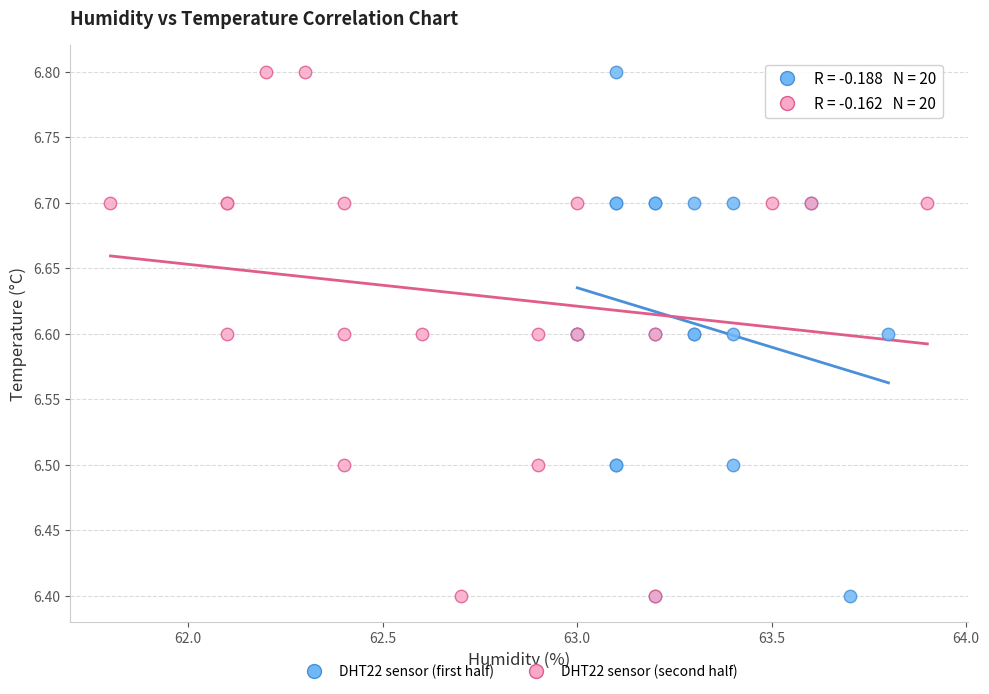

What are all the series names shown in the legend?

DHT22 sensor (first half), DHT22 sensor (second half)